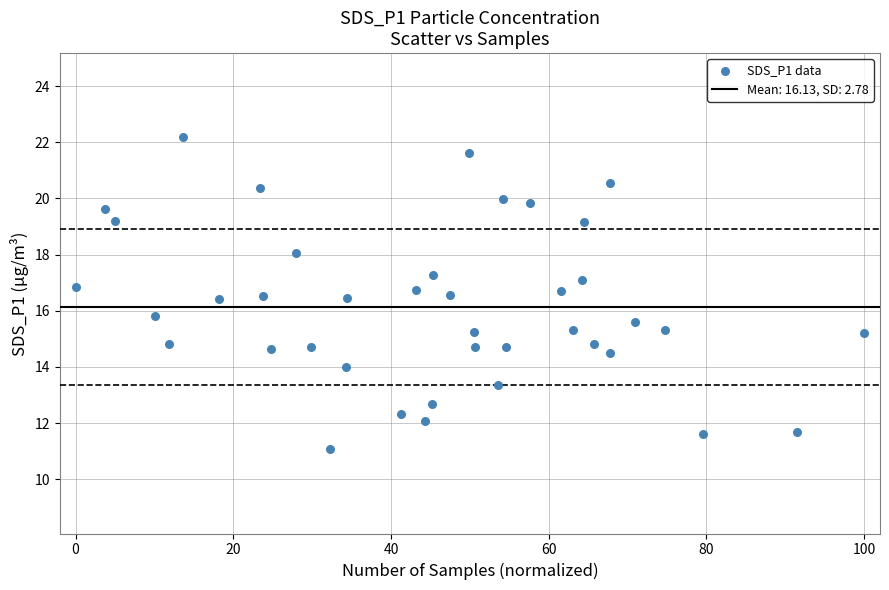

What is the range of Y values (max minus min)?

11.1